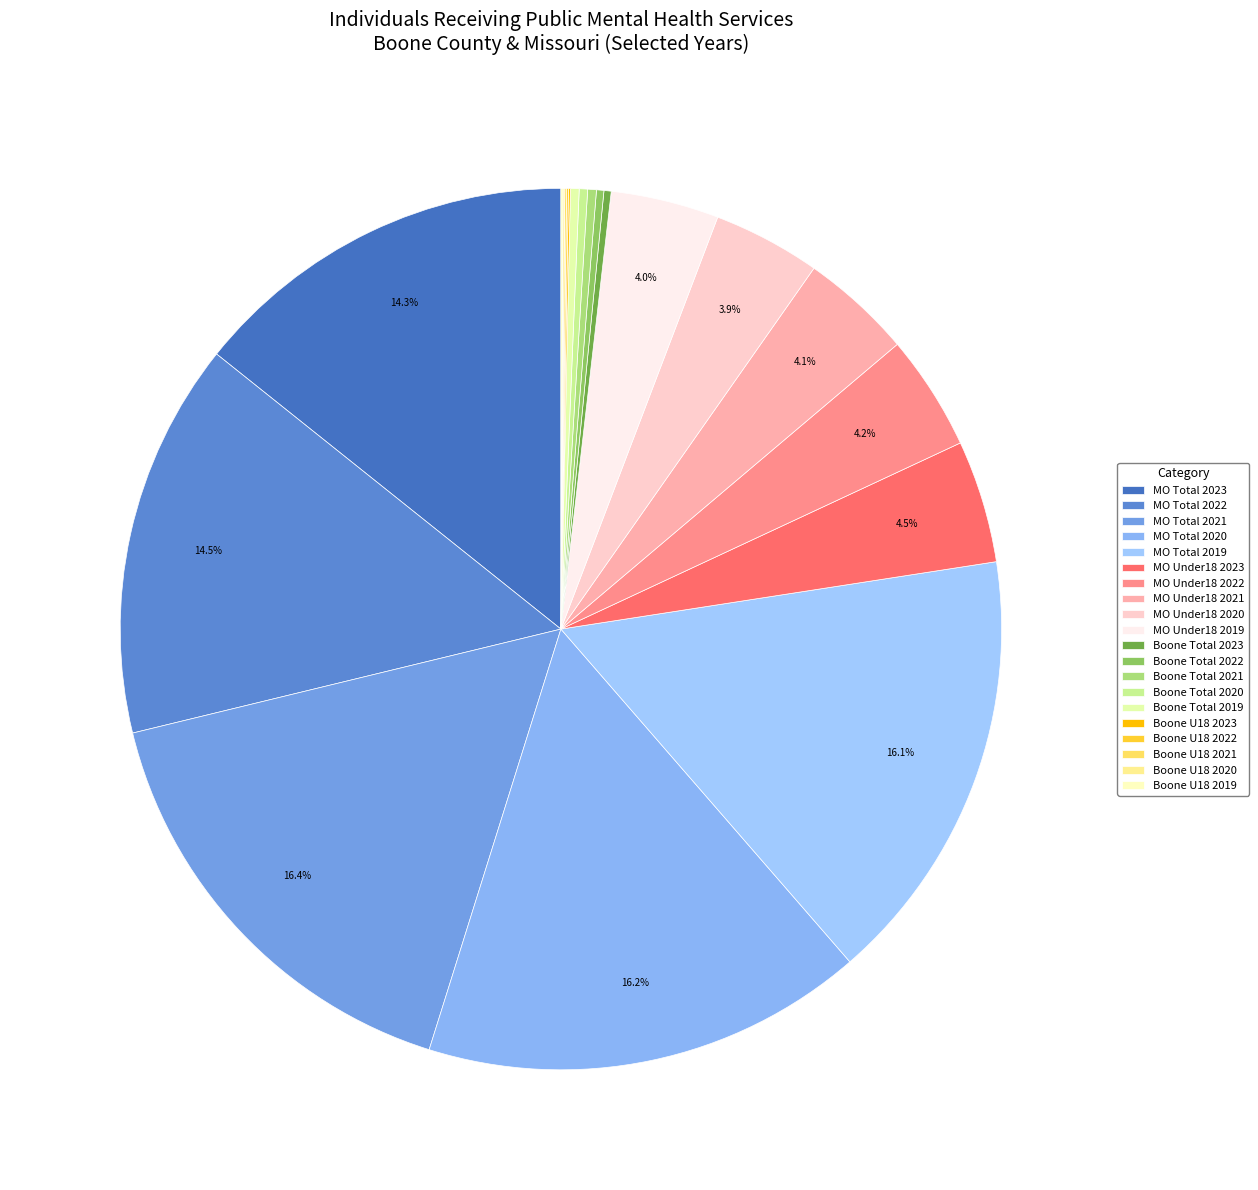

Is there a majority slice in this chart?

No